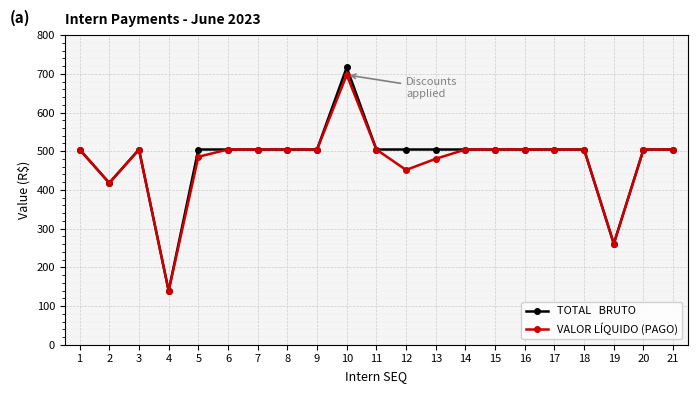

What is the greatest value displayed?

716.4